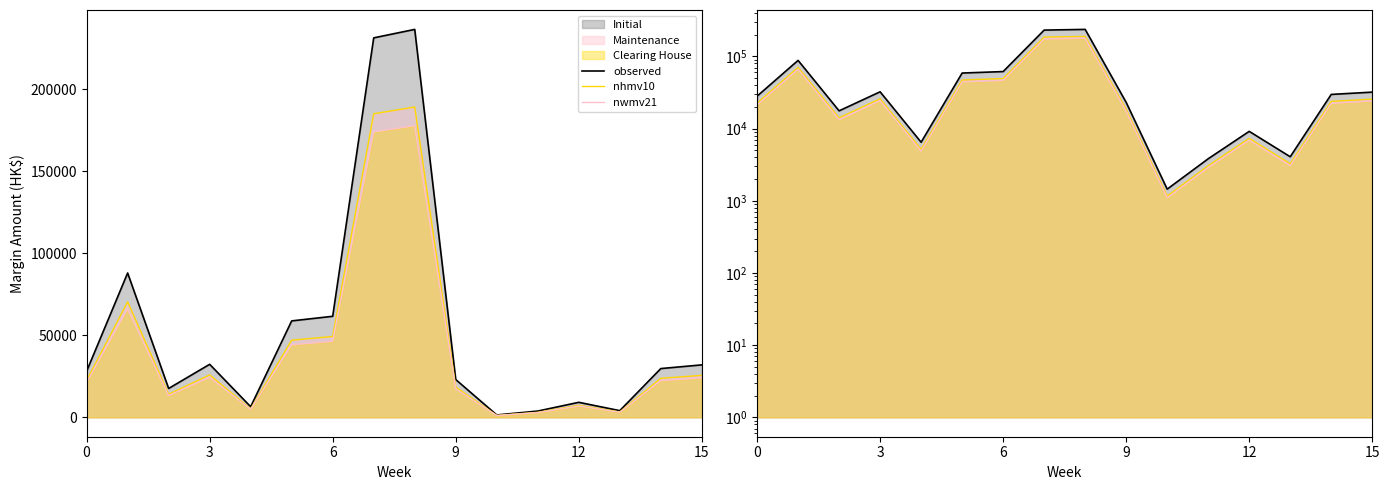

The observed series shows 236487 at 8. True or false?

True